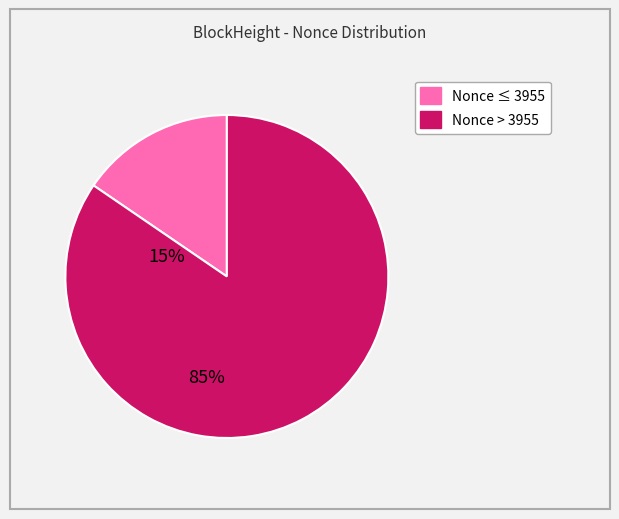

Is there any slice that represents more than half of the pie?

Yes